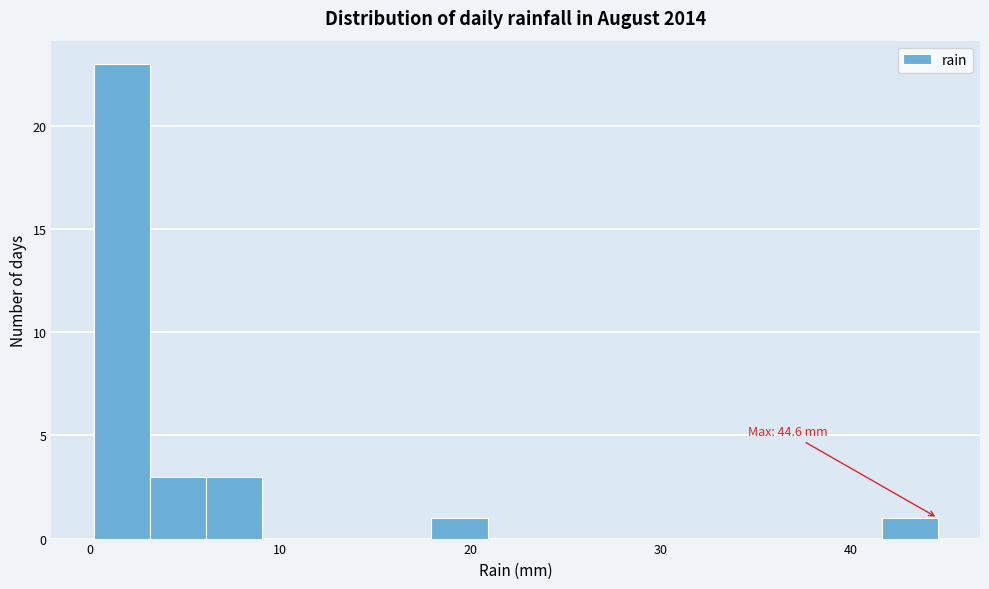

Around what value on the x-axis is the tallest bar? Give the approximate position of its centre, as read against the axis.

2